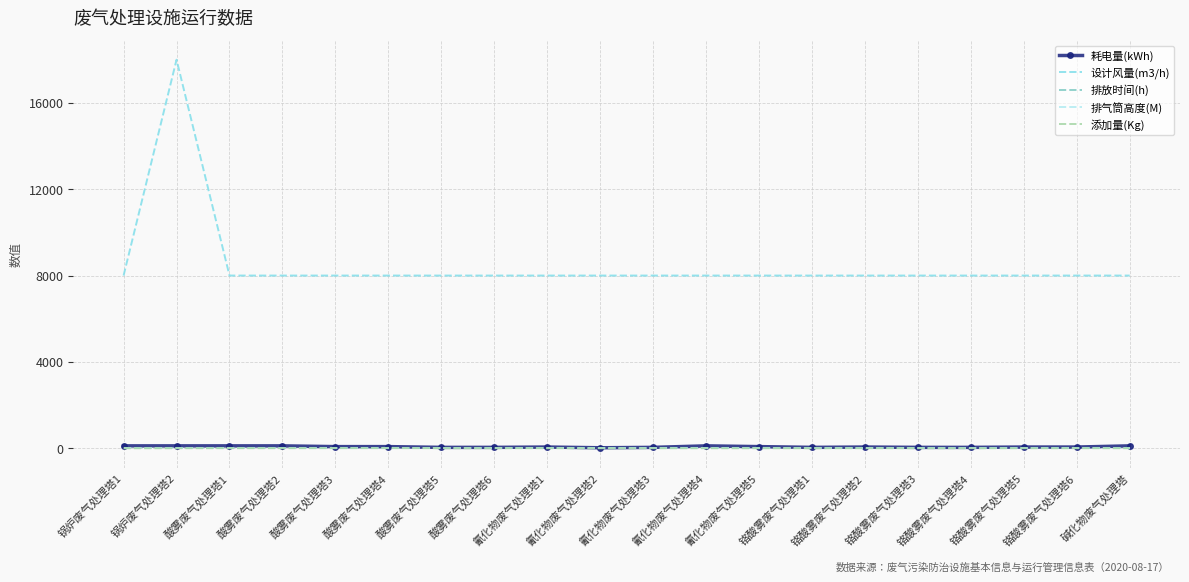

Which label corresponds to the largest value in the chart?

锅炉废气处理塔2